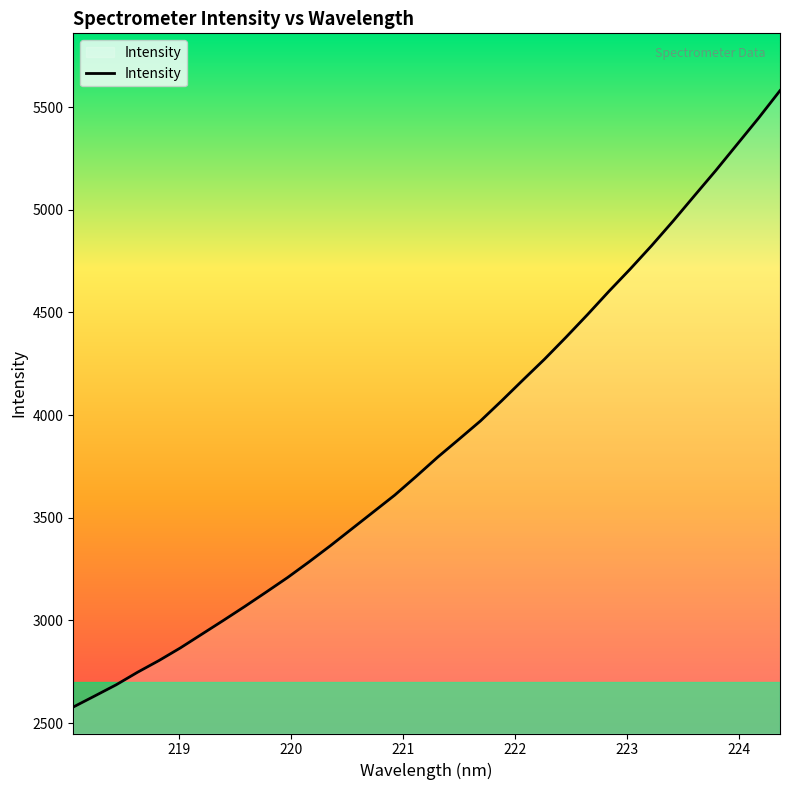

What is the greatest value displayed?

5580.0